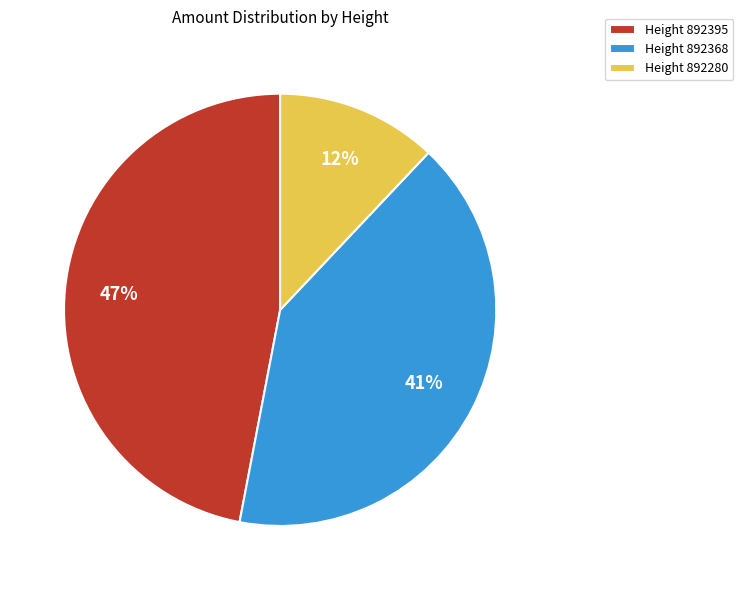

Which has a higher value, Height 892368 or Height 892395?

Height 892395